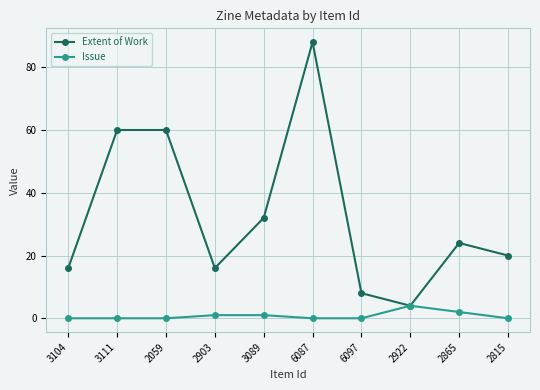

What position from the right is 2865?

2